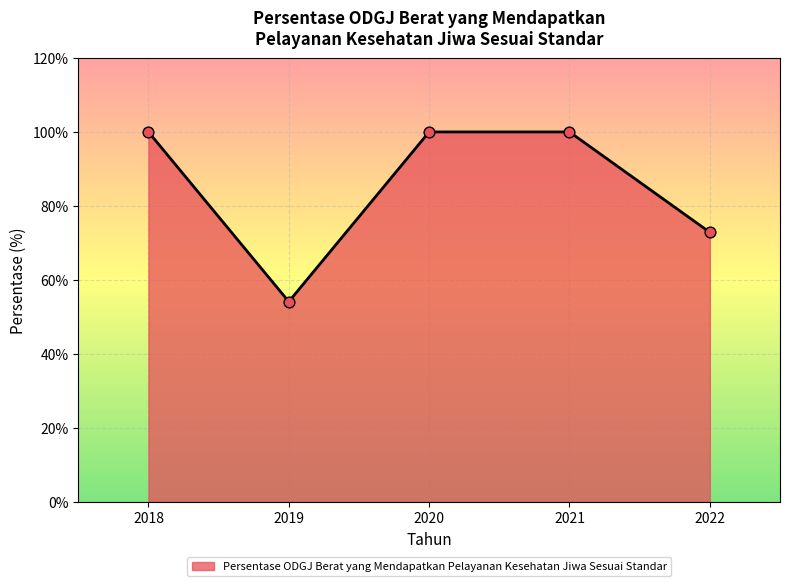

Between 2020 and 2019, which is larger?

2020